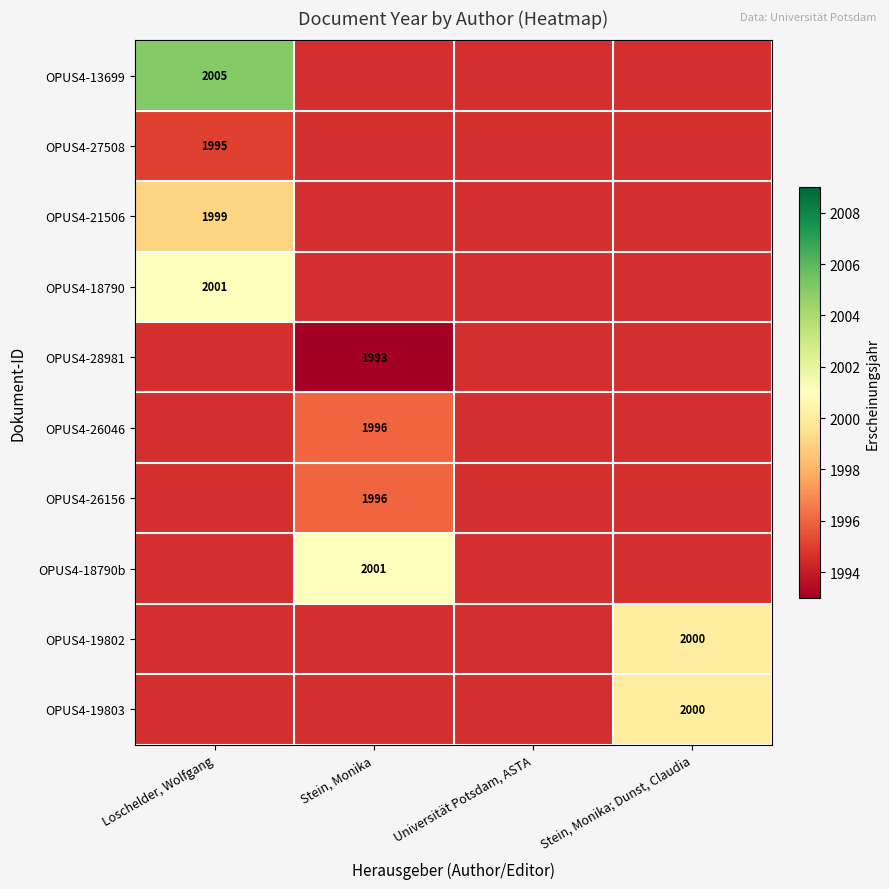

True or false: OPUS4-18790 has a value of 2001 at Loschelder, Wolfgang.

True